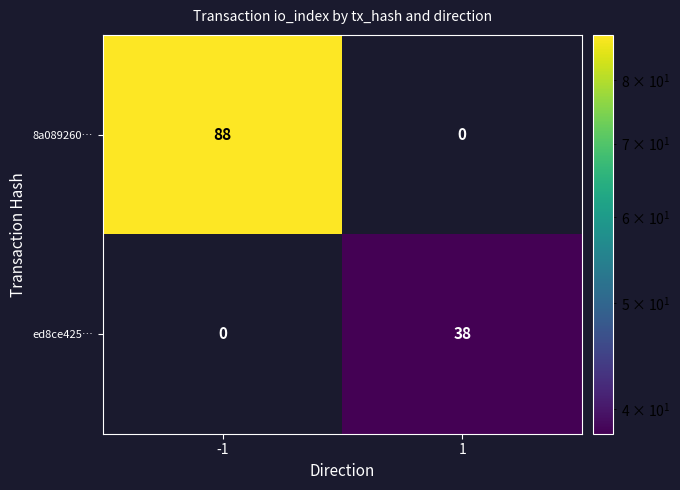

The value of ed8ce425… at -1 is 0. True or false?

True